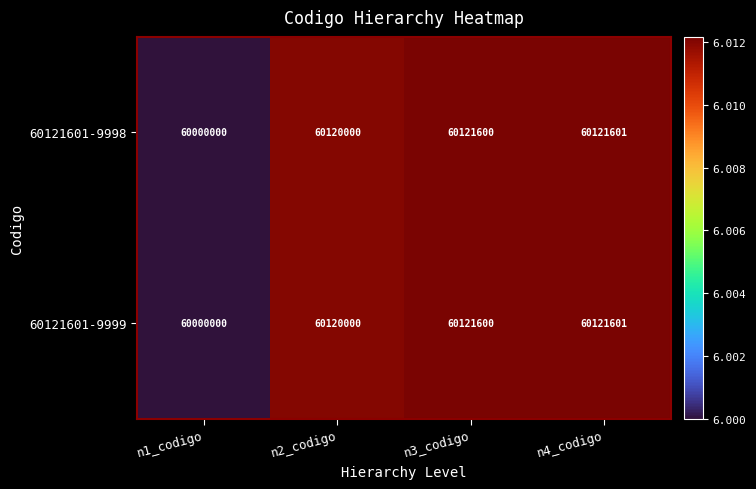

At which category is the sum across all series the highest?

n4_codigo